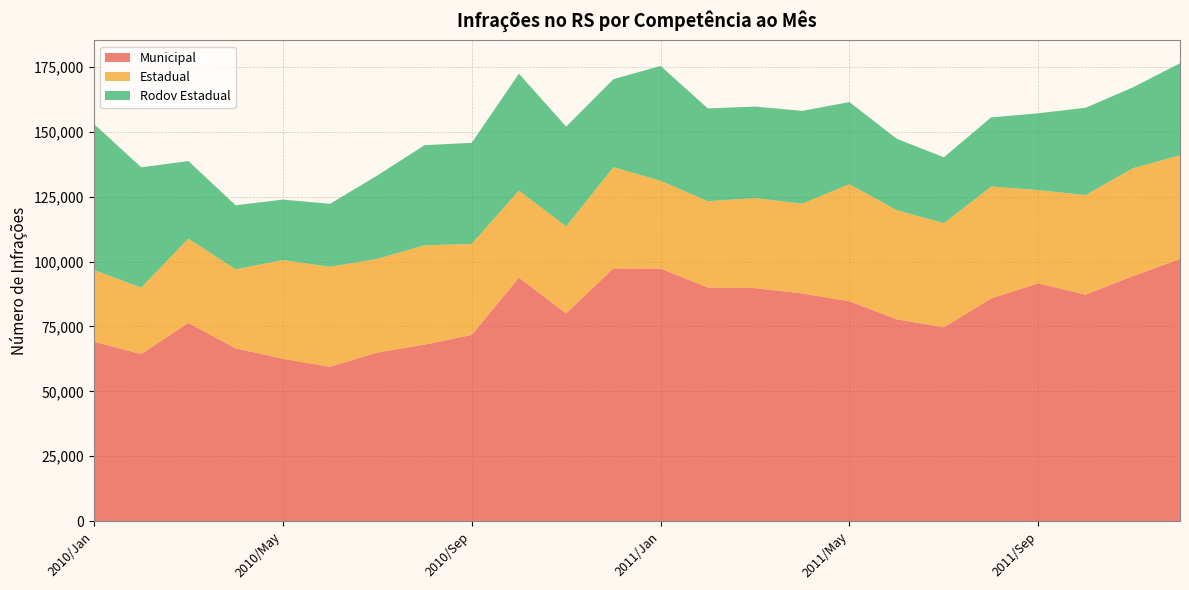

Reading right to left, transcribe all the data shown in this chart.

Municipal: 2011/Dec=100966	2011/Nov=94373	2011/Oct=87228	2011/Sep=91614	2011/Aug=85778	2011/Jul=74678	2011/Jun=77761	2011/May=84677	2011/Apr=87719	2011/Mar=89763	2011/Feb=89997	2011/Jan=97243	2010/Dec=97378	2010/Nov=80023	2010/Oct=93790	2010/Sep=71742	2010/Aug=67988	2010/Jul=64940	2010/Jun=59437	2010/May=62547	2010/Apr=66563	2010/Mar=76370	2010/Feb=64345	2010/Jan=69087
Estadual: 2011/Dec=39995	2011/Nov=41550	2011/Oct=38377	2011/Sep=35907	2011/Aug=43119	2011/Jul=40120	2011/Jun=42019	2011/May=45123	2011/Apr=34579	2011/Mar=34676	2011/Feb=33243	2011/Jan=33879	2010/Dec=38967	2010/Nov=33501	2010/Oct=33565	2010/Sep=35042	2010/Aug=38272	2010/Jul=36095	2010/Jun=38542	2010/May=38051	2010/Apr=30421	2010/Mar=32489	2010/Feb=25581	2010/Jan=27696
Rodov Estadual: 2011/Dec=35408	2011/Nov=31150	2011/Oct=33624	2011/Sep=29582	2011/Aug=26634	2011/Jul=25366	2011/Jun=27515	2011/May=31631	2011/Apr=35741	2011/Mar=35250	2011/Feb=35754	2011/Jan=44228	2010/Dec=33900	2010/Nov=38441	2010/Oct=45009	2010/Sep=38954	2010/Aug=38549	2010/Jul=32093	2010/Jun=24271	2010/May=23252	2010/Apr=24688	2010/Mar=29838	2010/Feb=46379	2010/Jan=56214